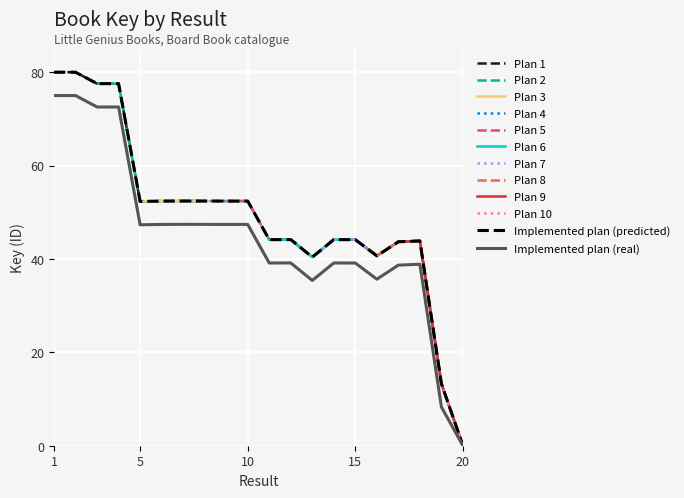

True or false: there are more than 2 points higher than both neighbors.

True